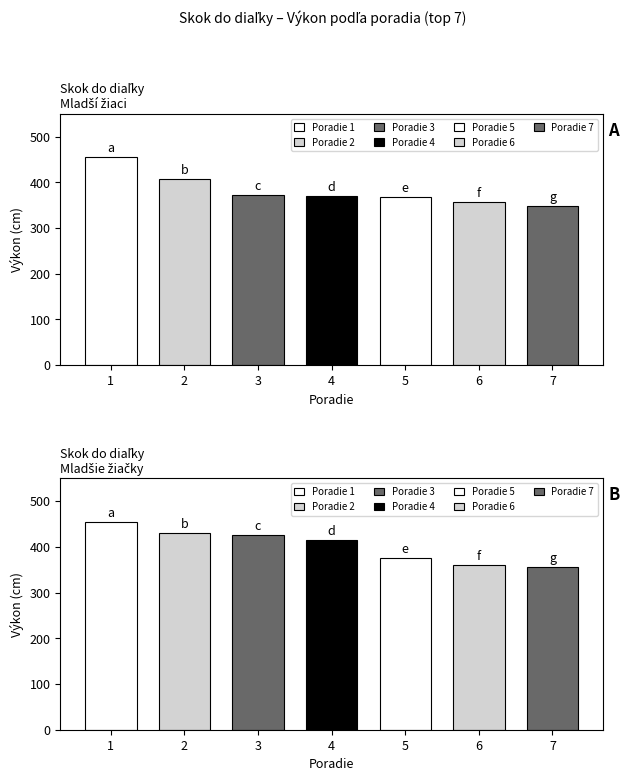

The value of Mladší žiaci at 3 is 512. True or false?

False